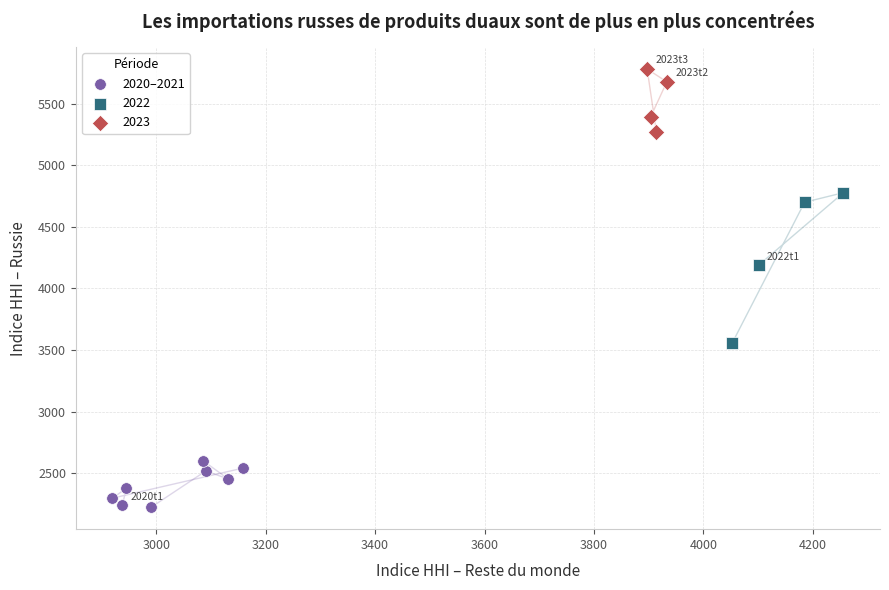

Which series has the widest spread of Y values?

2022